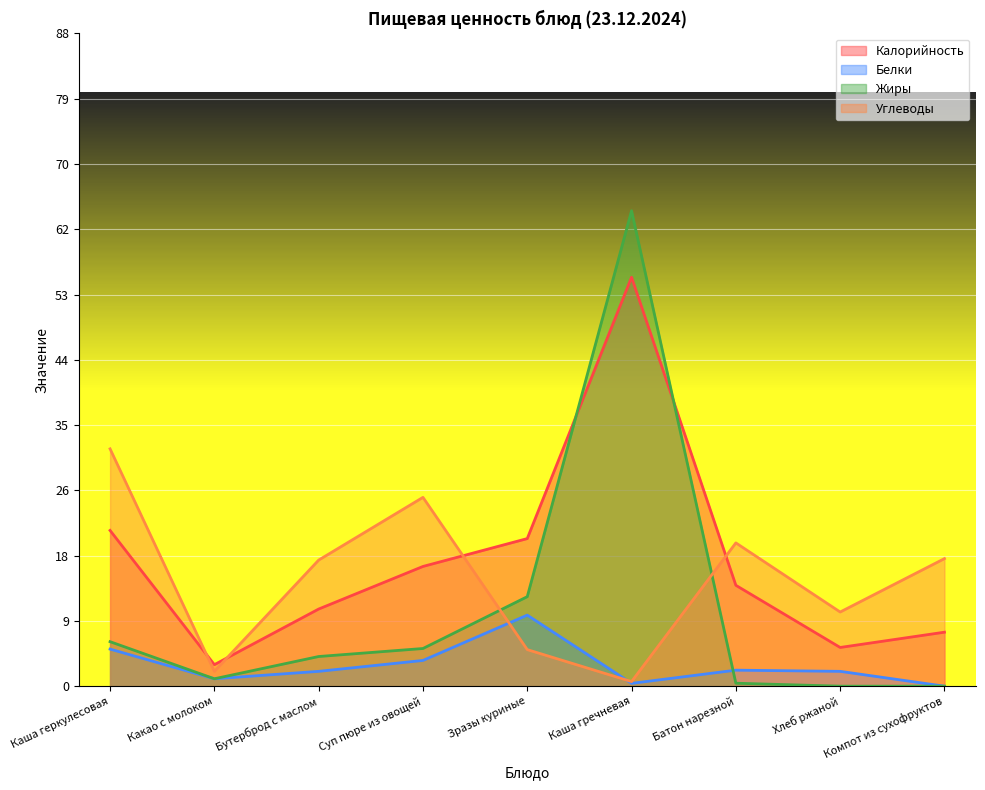

Reading left to right, extract all data points from this chart.

Калорийность: Каша геркулесовая=21.0	Какао с молоком=2.9	Бутерброд с маслом=10.4	Суп пюре из овощей=16.1	Зразы куриные=19.9	Каша гречневая=55.1	Батон нарезной=13.6	Хлеб ржаной=5.2	Компот из сухофруктов=7.3
Белки: Каша геркулесовая=5.0	Какао с молоком=1.0	Бутерброд с маслом=2.0	Суп пюре из овощей=3.5	Зразы куриные=9.6	Каша гречневая=0.4	Батон нарезной=2.2	Хлеб ржаной=2.0	Компот из сухофруктов=0.0
Жиры: Каша геркулесовая=6.0	Какао с молоком=1.0	Бутерброд с маслом=4.0	Суп пюре из овощей=5.1	Зразы куриные=12.1	Каша гречневая=64.1	Батон нарезной=0.4	Хлеб ржаной=0.0	Компот из сухофруктов=0.0
Углеводы: Каша геркулесовая=32.0	Какао с молоком=2.0	Бутерброд с маслом=17.0	Суп пюре из овощей=25.5	Зразы куриные=4.9	Каша гречневая=0.6	Батон нарезной=19.3	Хлеб ржаной=10.0	Компот из сухофруктов=17.2